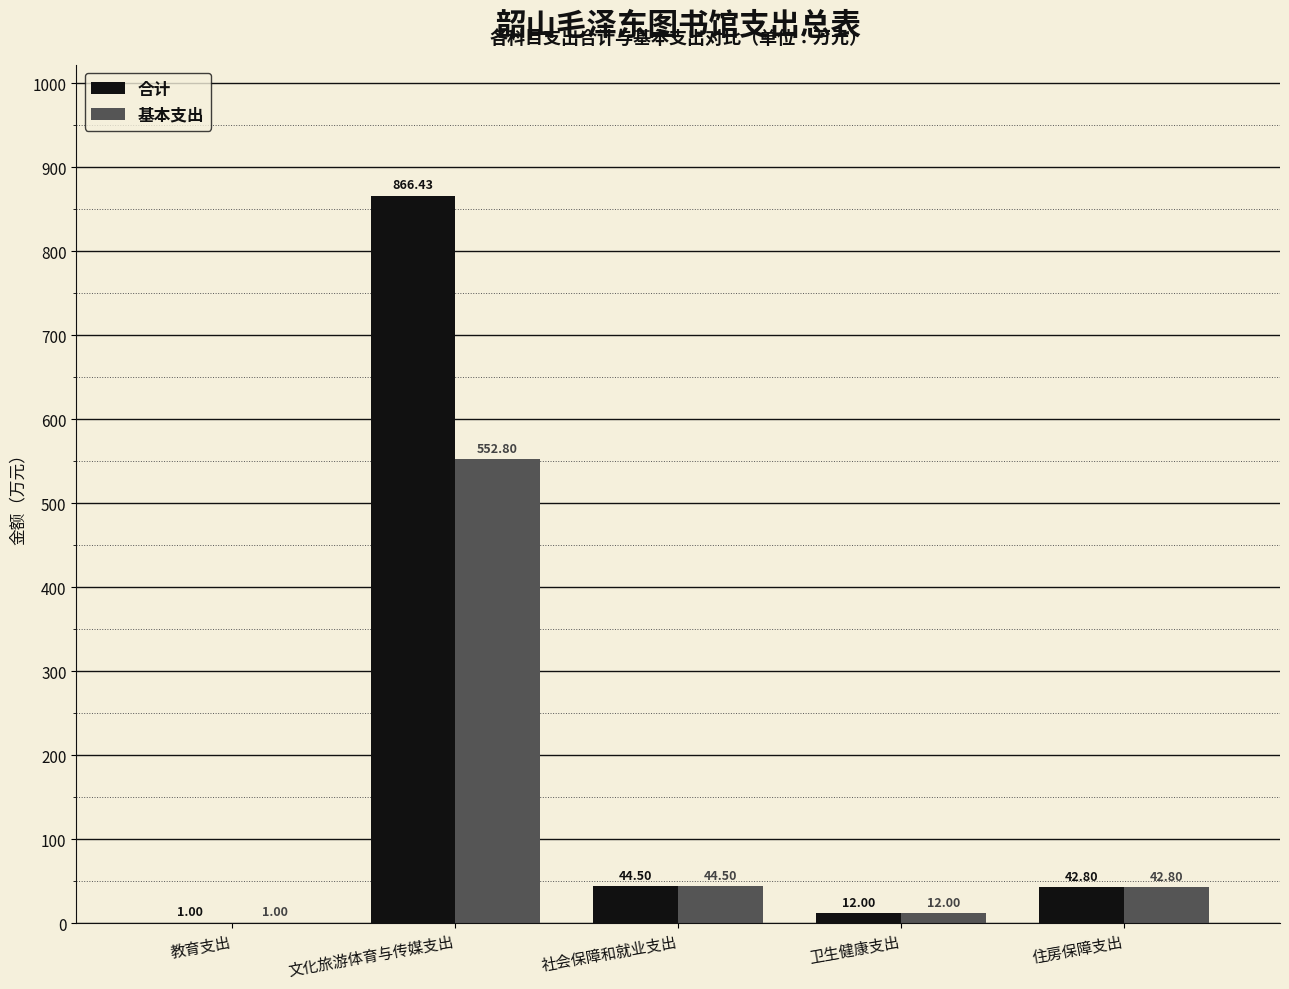

Is it true that 合计 equals 866.4 at 文化旅游体育与传媒支出?

True